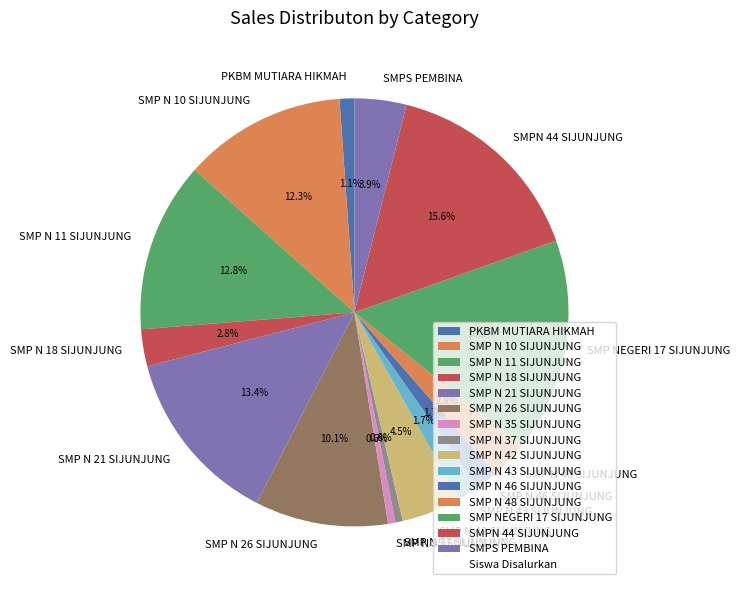

How many segments does this pie chart have?

15